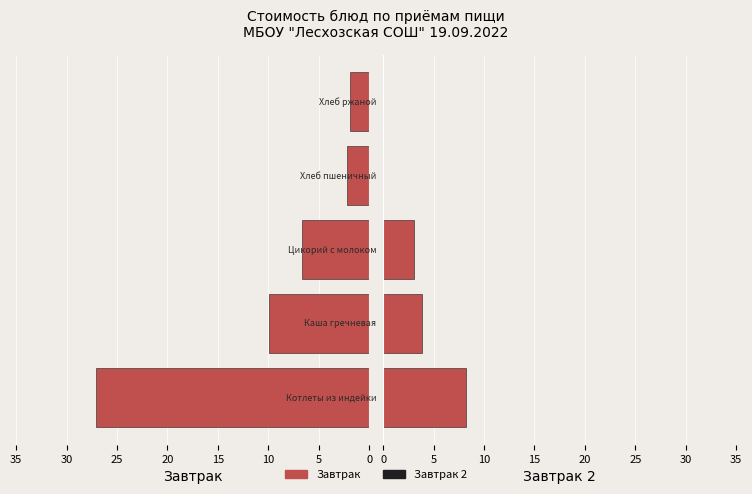

How many values in the Завтрак 2 series are below 3?

2